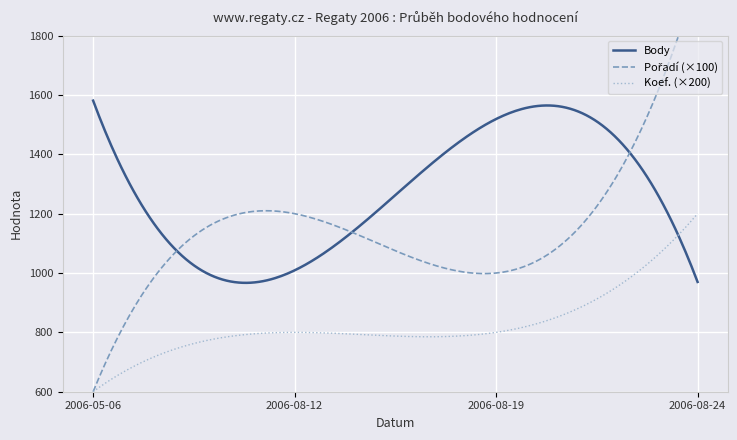

In Pořadí, how many points are lower than both neighbors (excluding endpoints)?

1